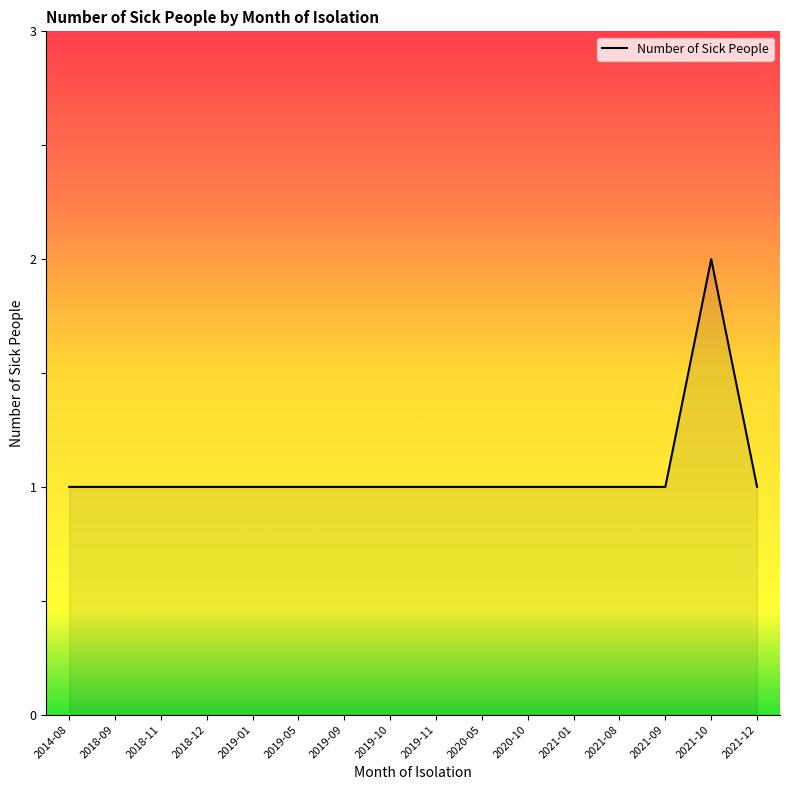

What is the ratio of the value at 2020-05 to the value at 2019-01?

1.0